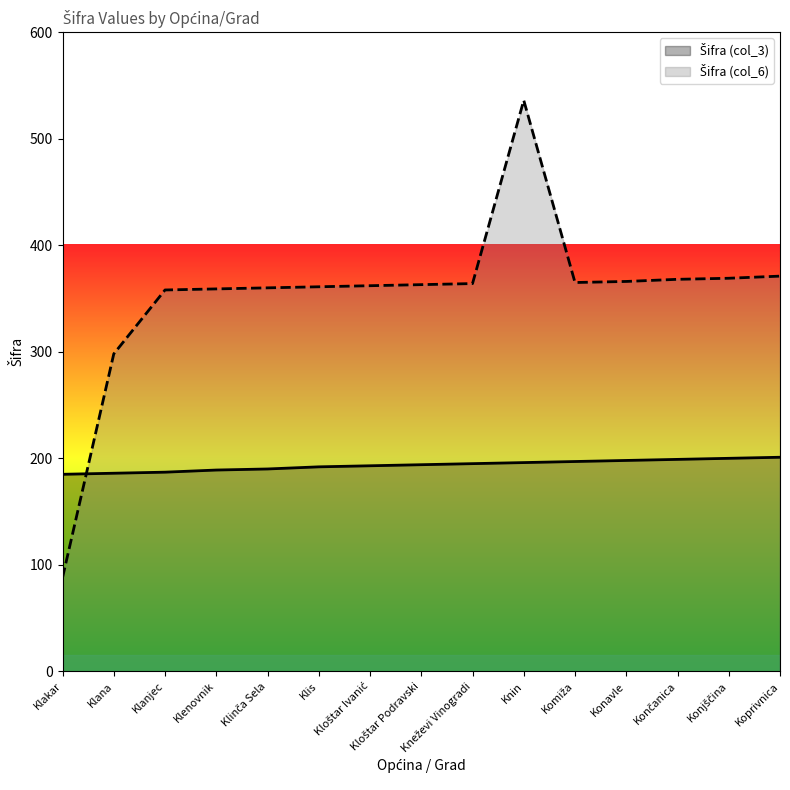

List the series in order of their peak value, highest first.

Šifra (col_6), Šifra (col_3)